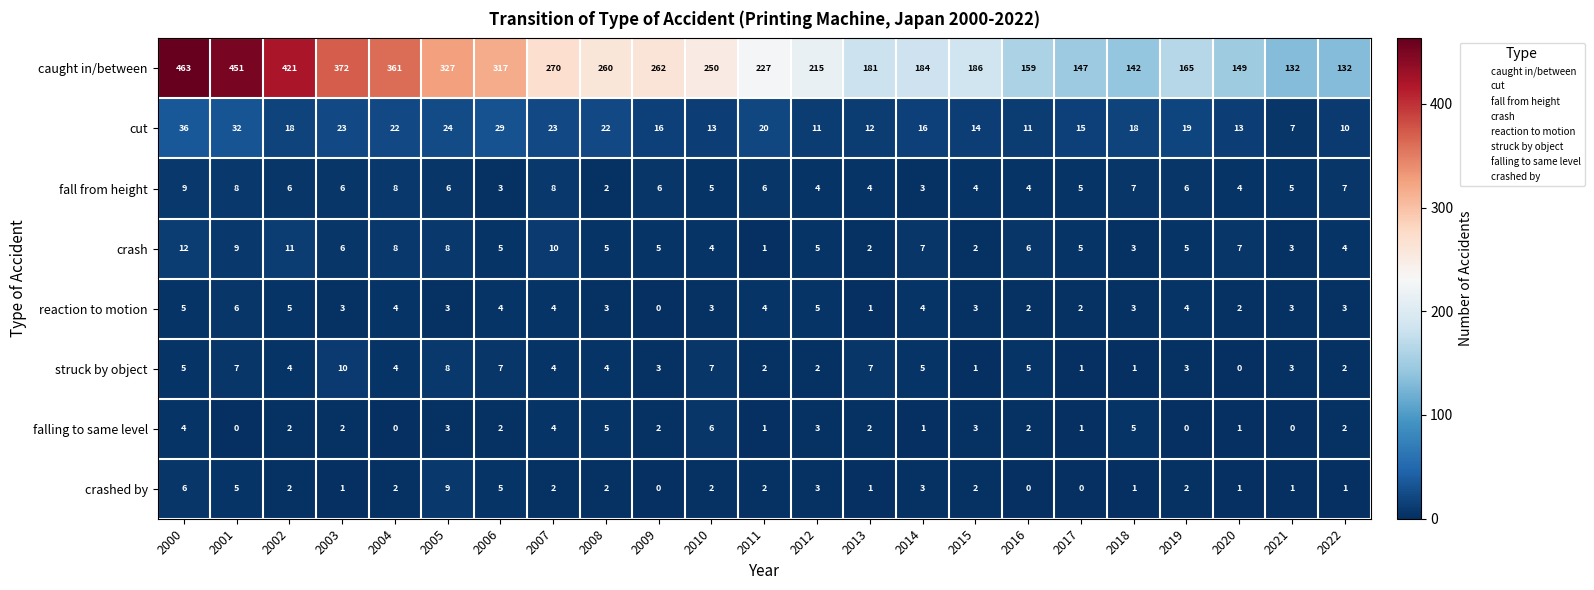

How many values in crashed by are above zero?

20